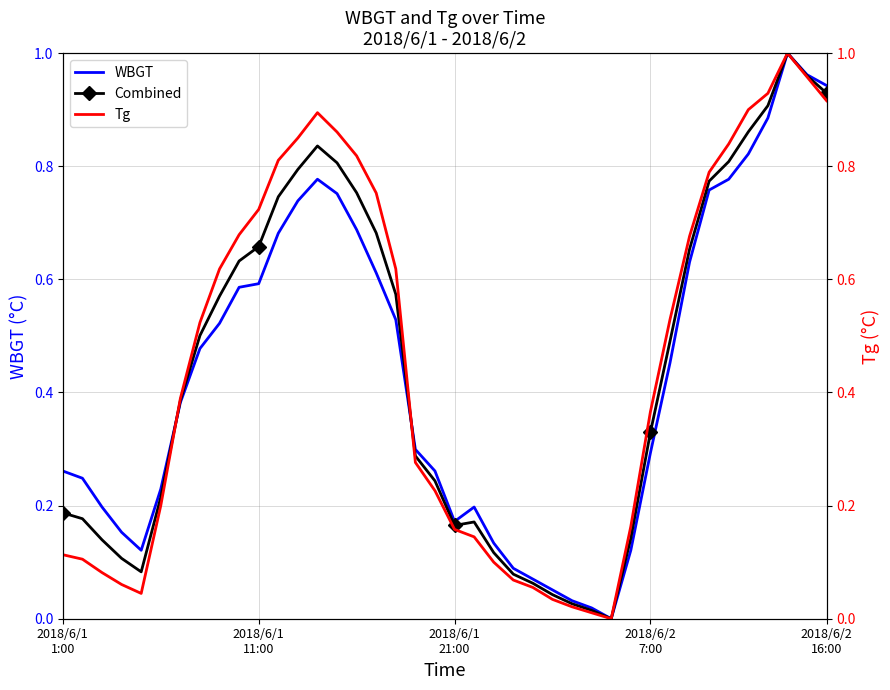

What is the difference between the Combined values at 26 and 2018/6/2
7:00?

0.1